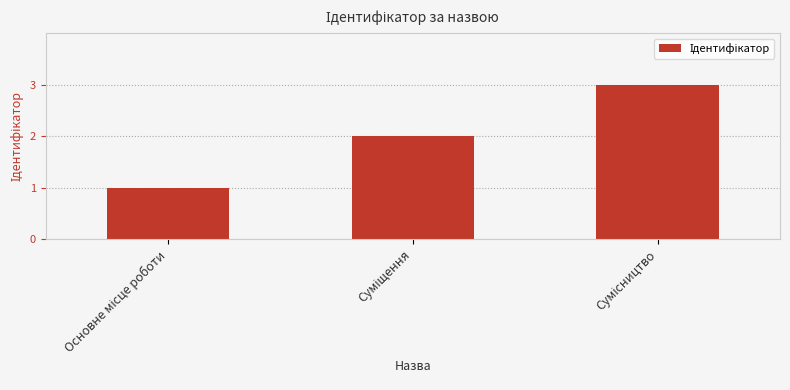

How many values are between 1 and 3?

3